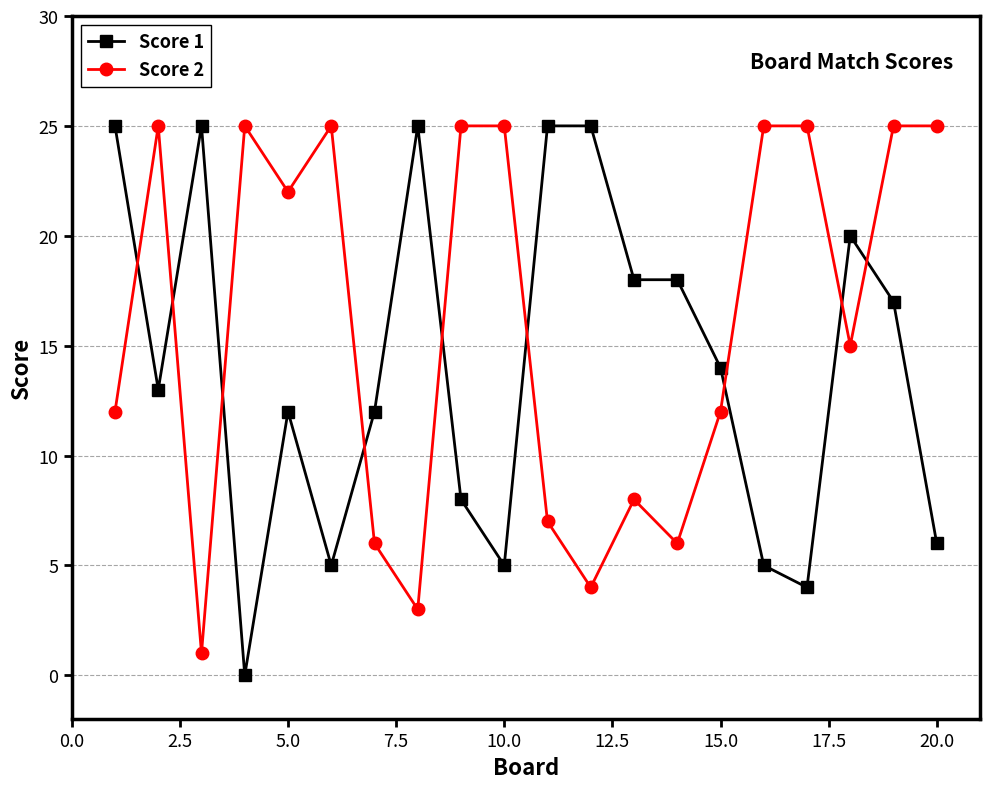

How many categories are shown in the chart?

20